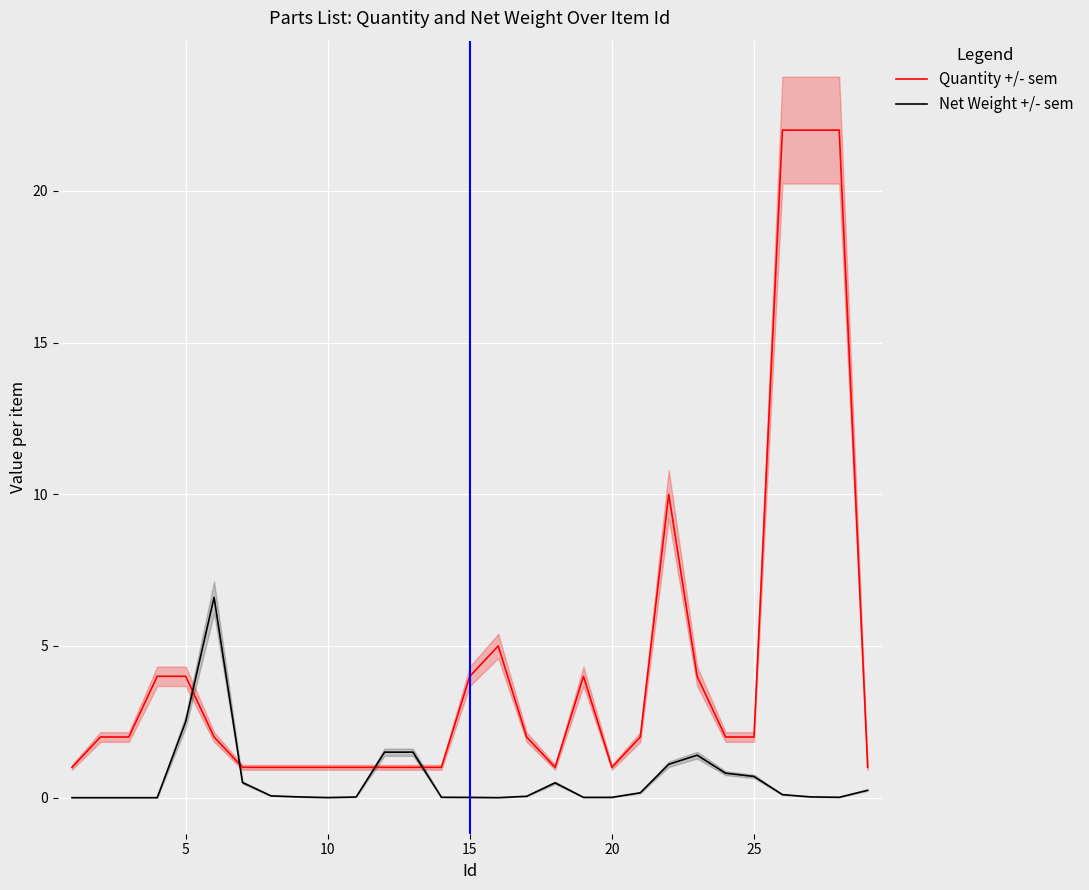

True or false: Quantity +/- sem has a value of 1.0 at 10.

True